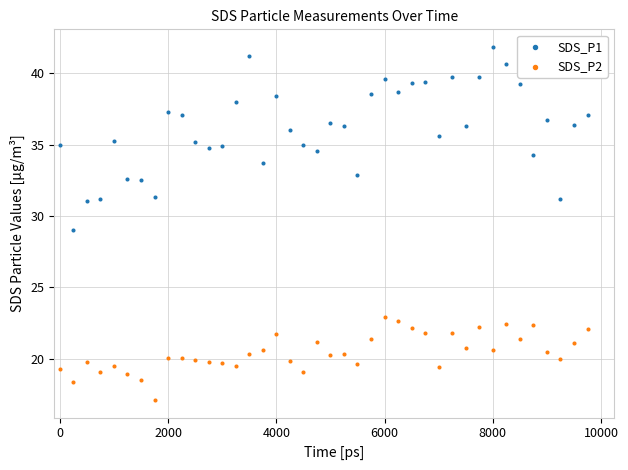

What are all the series names shown in the legend?

SDS_P1, SDS_P2